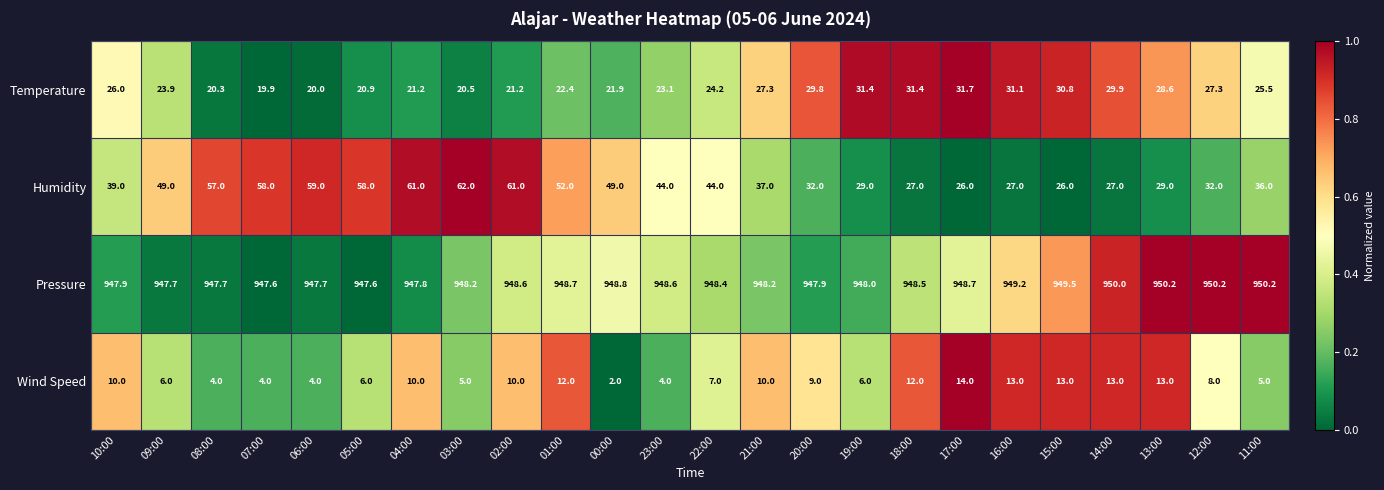

What is the difference between the Pressure values at 19:00 and 22:00?

0.4